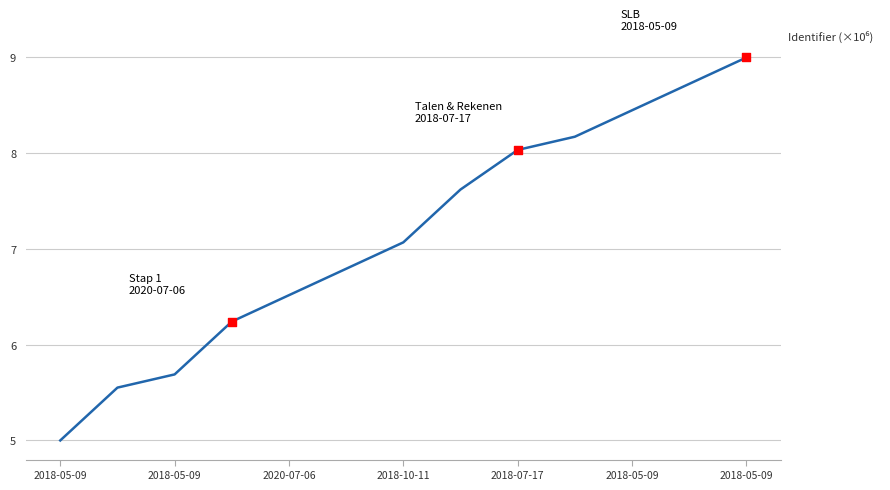

What is the minimum value shown in the chart?

5.0